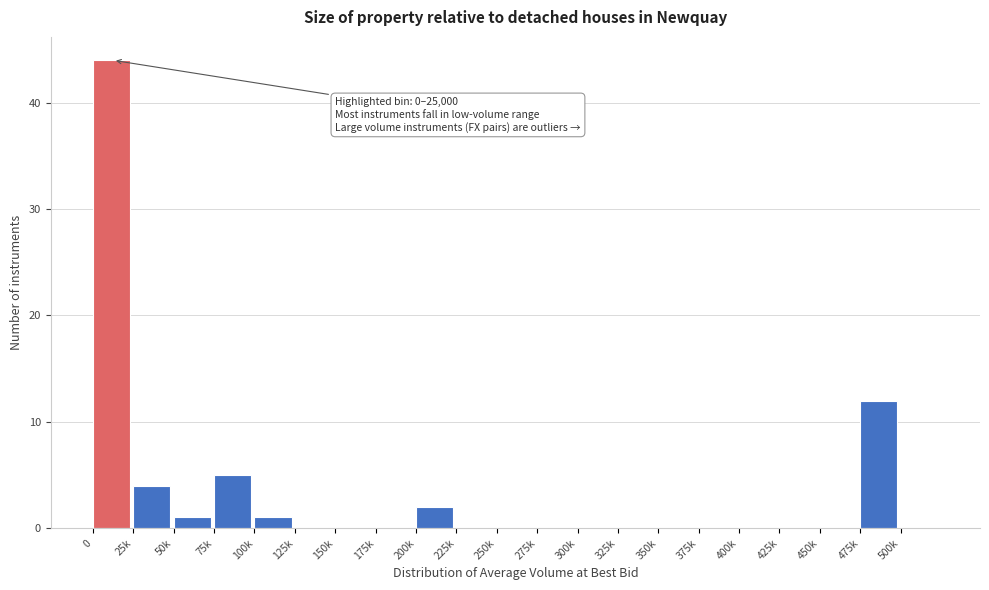

Reading right to left, list all the values displayed in this chart.

500k=0	475k=12	450k=0	425k=0	400k=0	375k=0	350k=0	325k=0	300k=0	275k=0	250k=0	225k=0	200k=2	175k=0	150k=0	125k=0	100k=1	75k=5	50k=1	25k=4	0=44